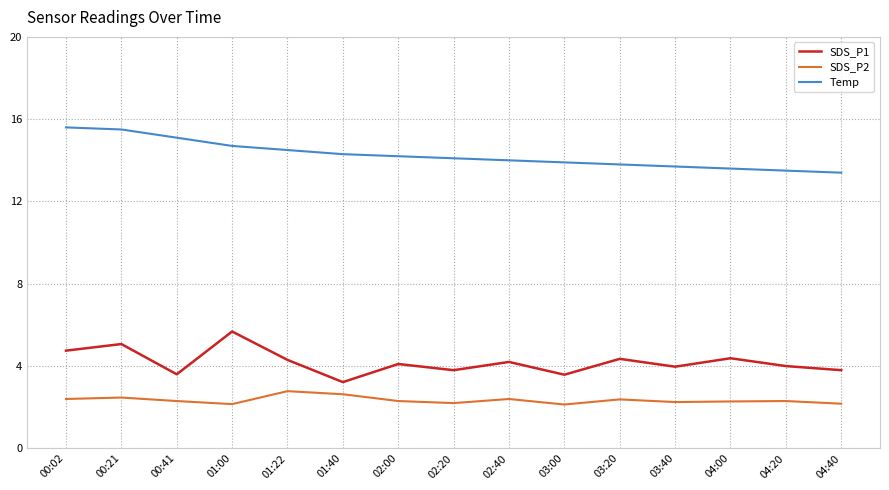

What is the difference between the highest and lowest values at 04:40?

11.2